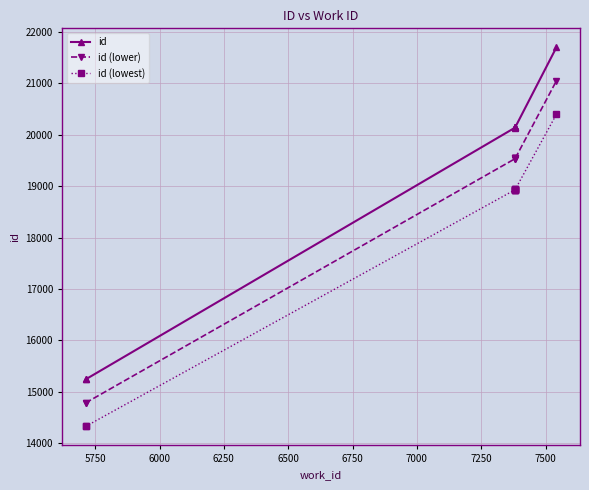

The value of id (lower) at 6250 is 5703.6. True or false?

False